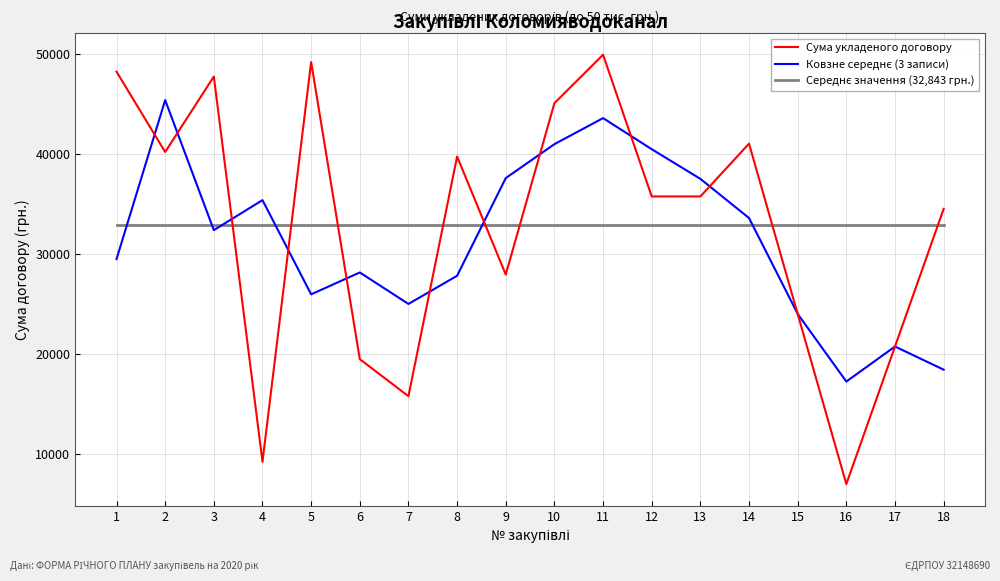

Which series changed the most between 3 and 7?

Сума укладеного договору